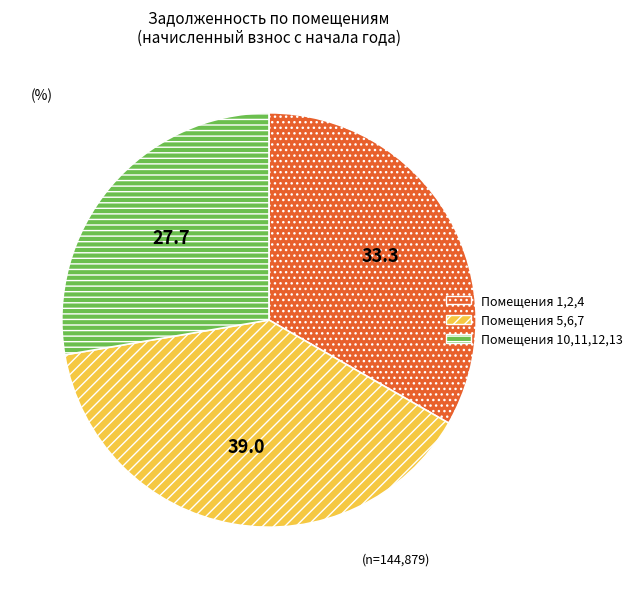

Approximately how many times larger is the value at Помещения 1,2,4 compared to Помещения 5,6,7?

0.9